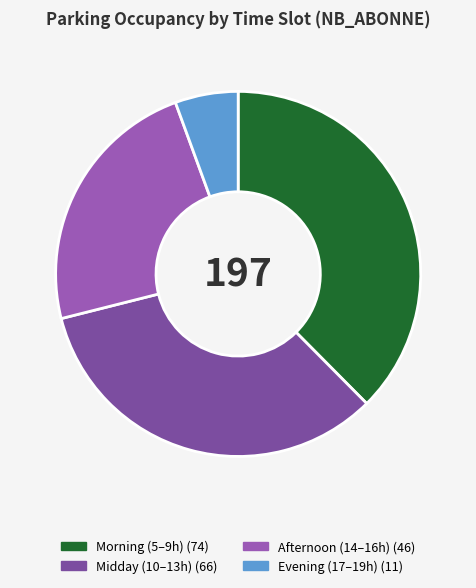

Count the number of slices in the pie.

4